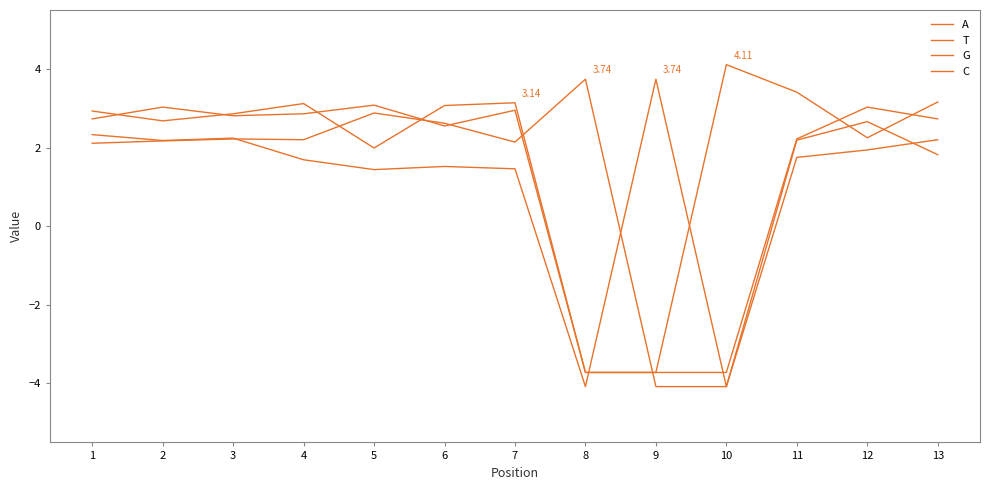

How many values in the T series are below 1?

2